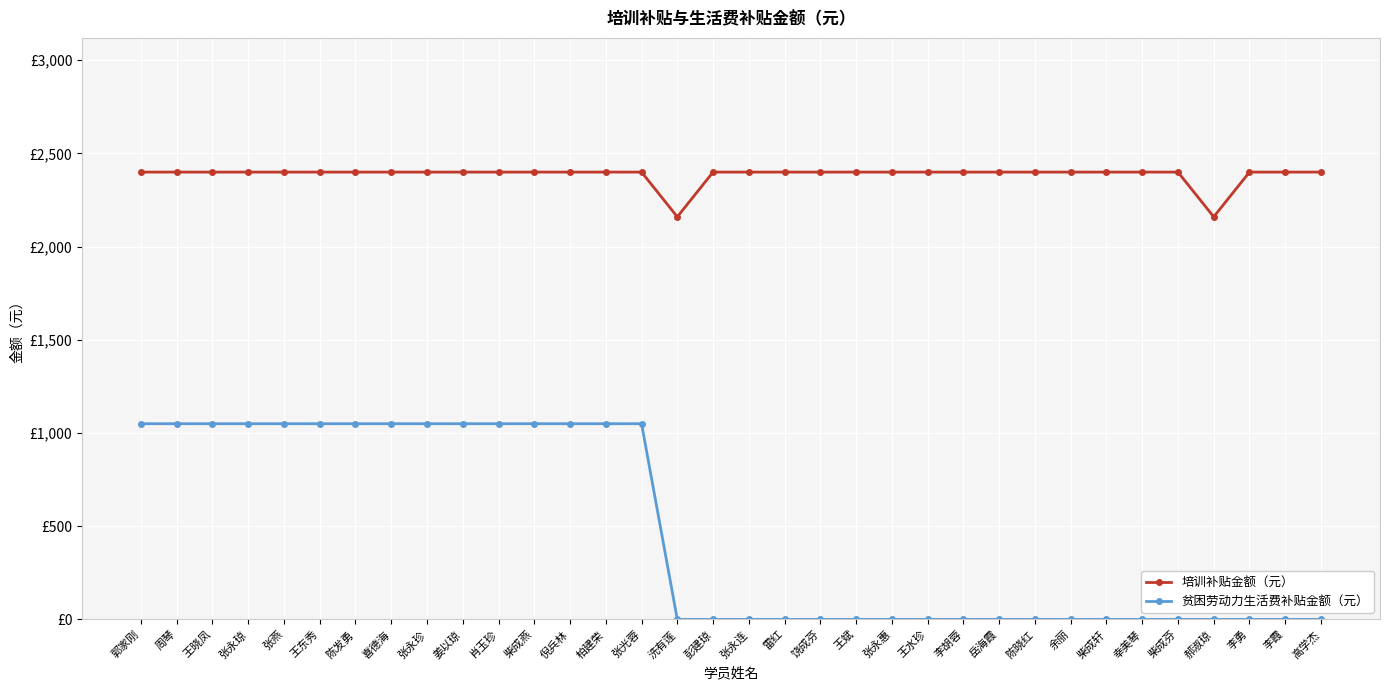

What are all the series names shown in the legend?

培训补贴金额（元）, 贫困劳动力生活费补贴金额（元）